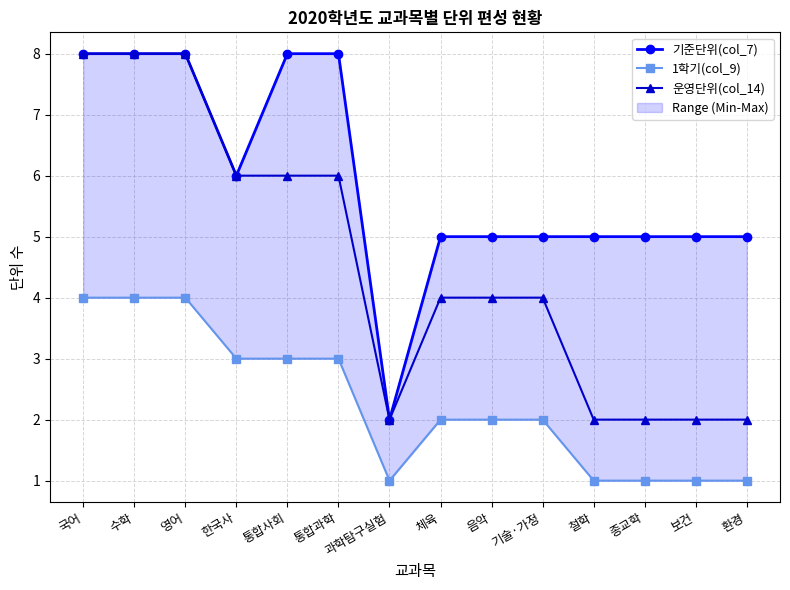

Where does the 운영단위(col_14) series first go above 4?

국어